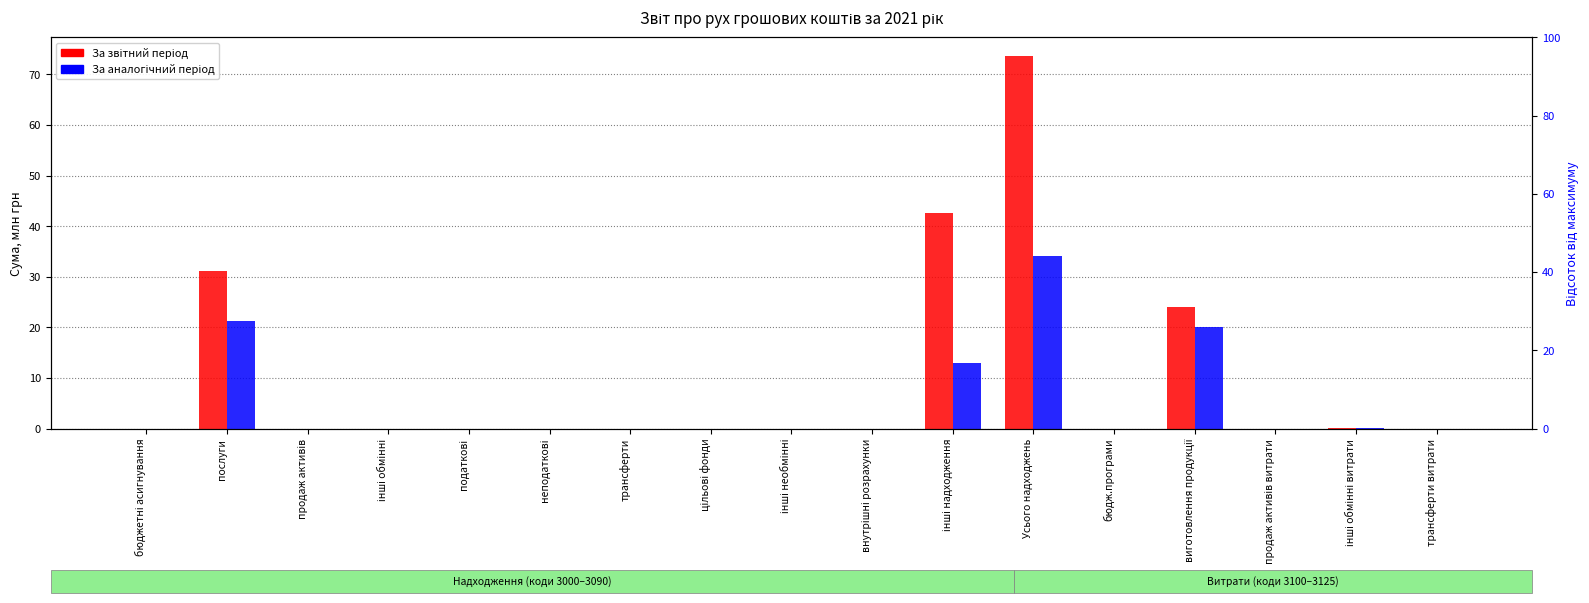

The За звітний період series shows 0.0 at бюдж.програми. True or false?

True